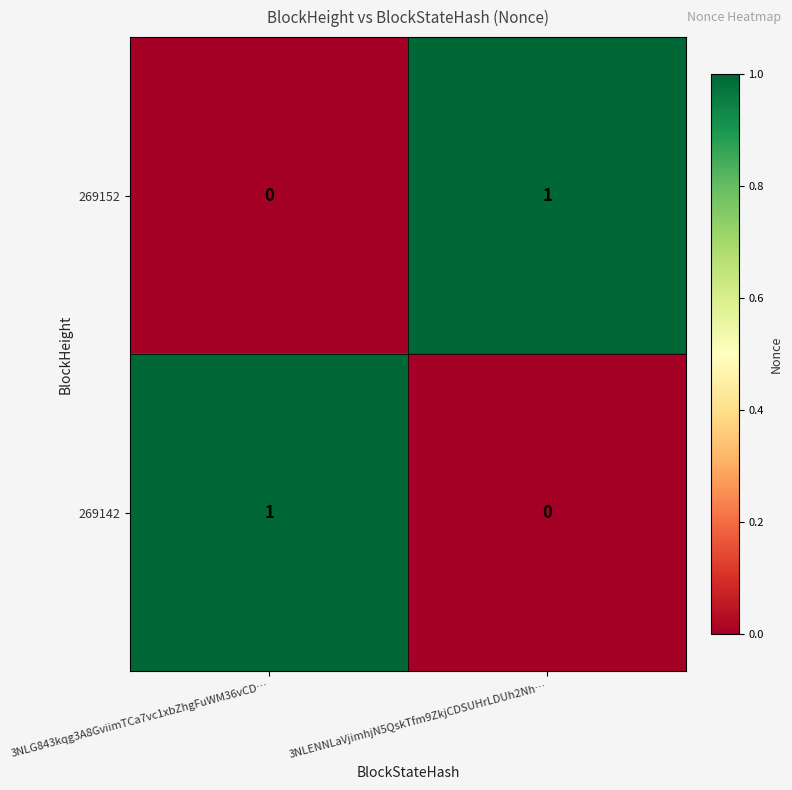

The value of 269142 at 3NLENNLaVjimhjN5QskTfm9ZkjCDSUHrLDUh2Nh… is 0. True or false?

True